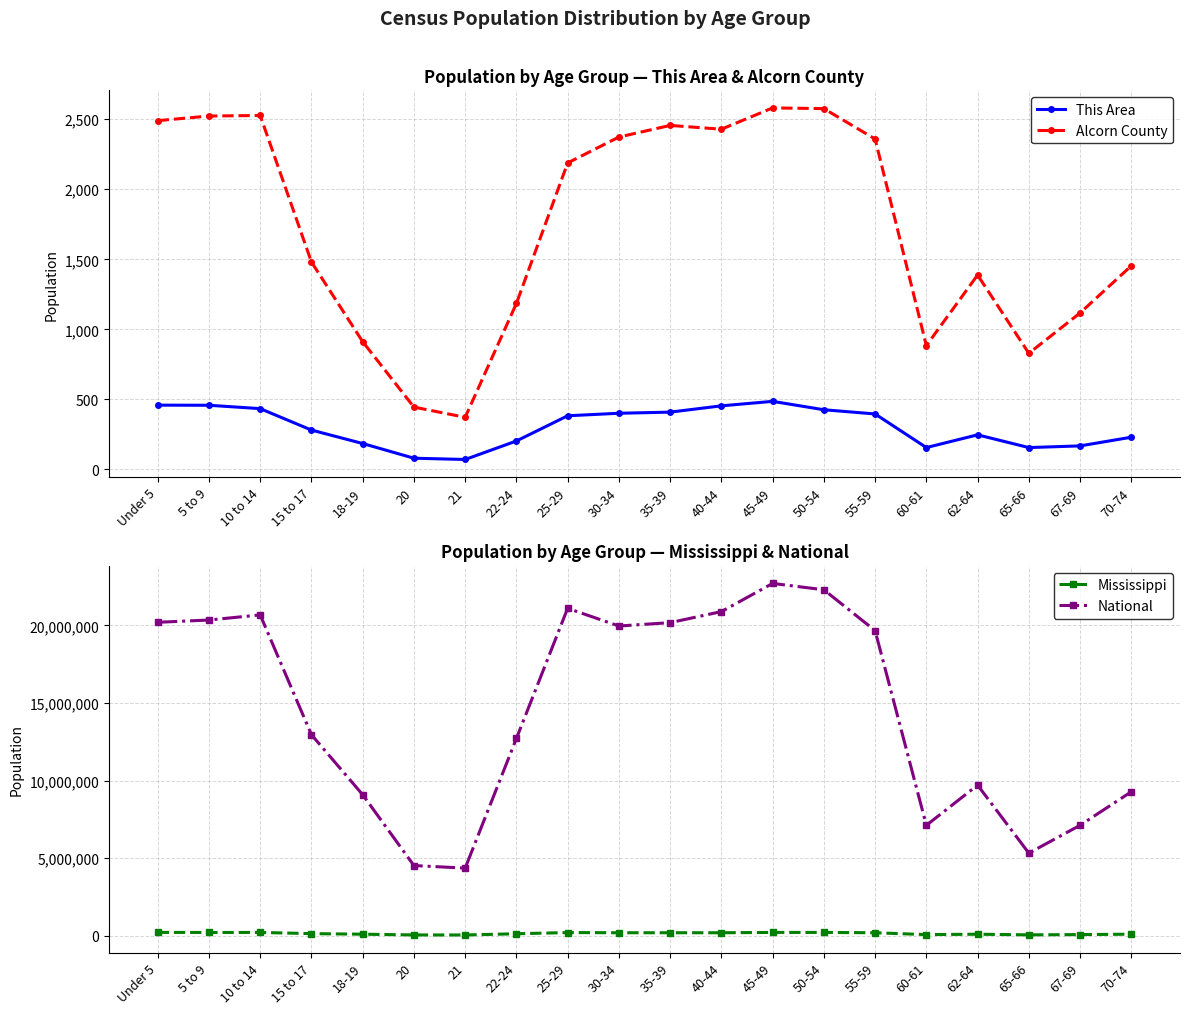

Is the value of This Area at 25-29 greater than the value of Mississippi at 5 to 9?

No